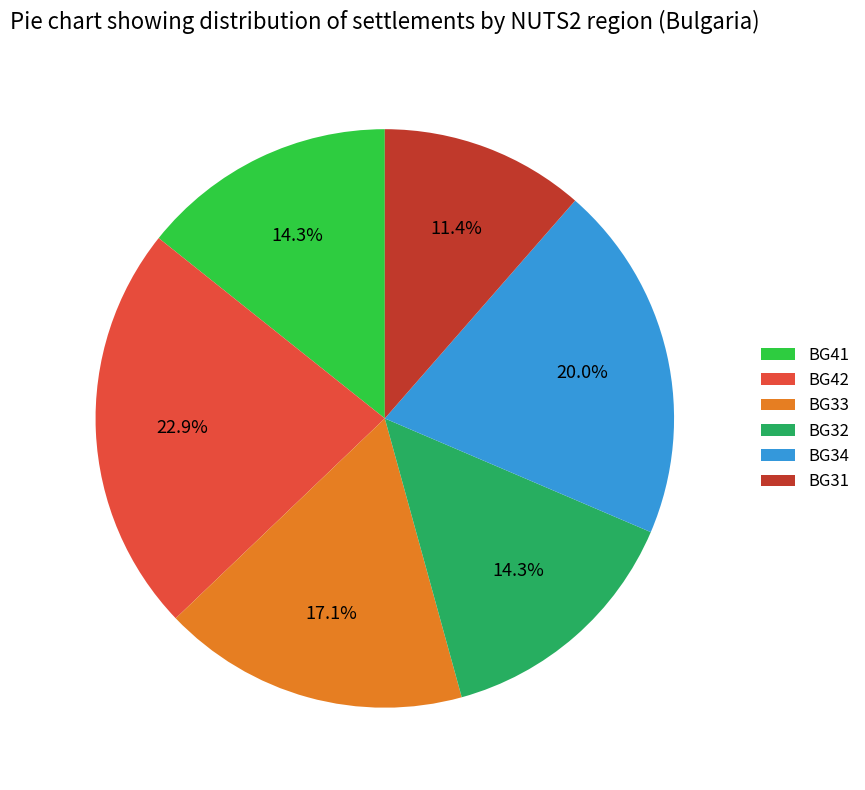

Combined, what portion of the pie is BG41 and BG31?

25.7%